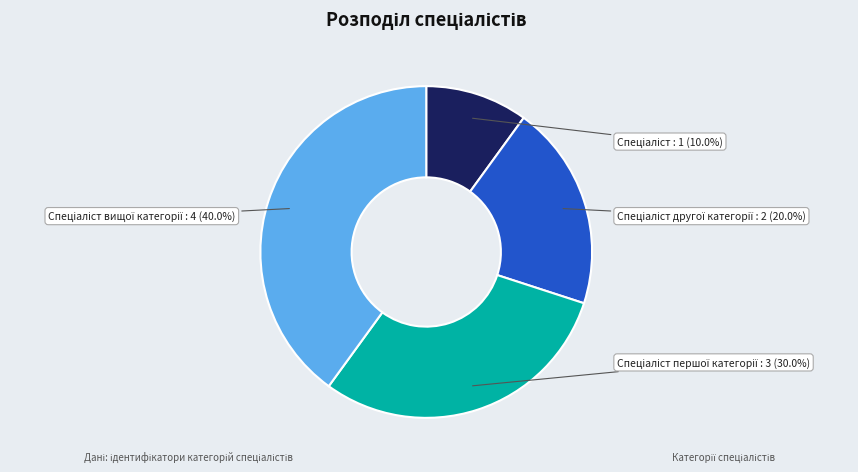

Is there any slice that represents more than half of the pie?

No